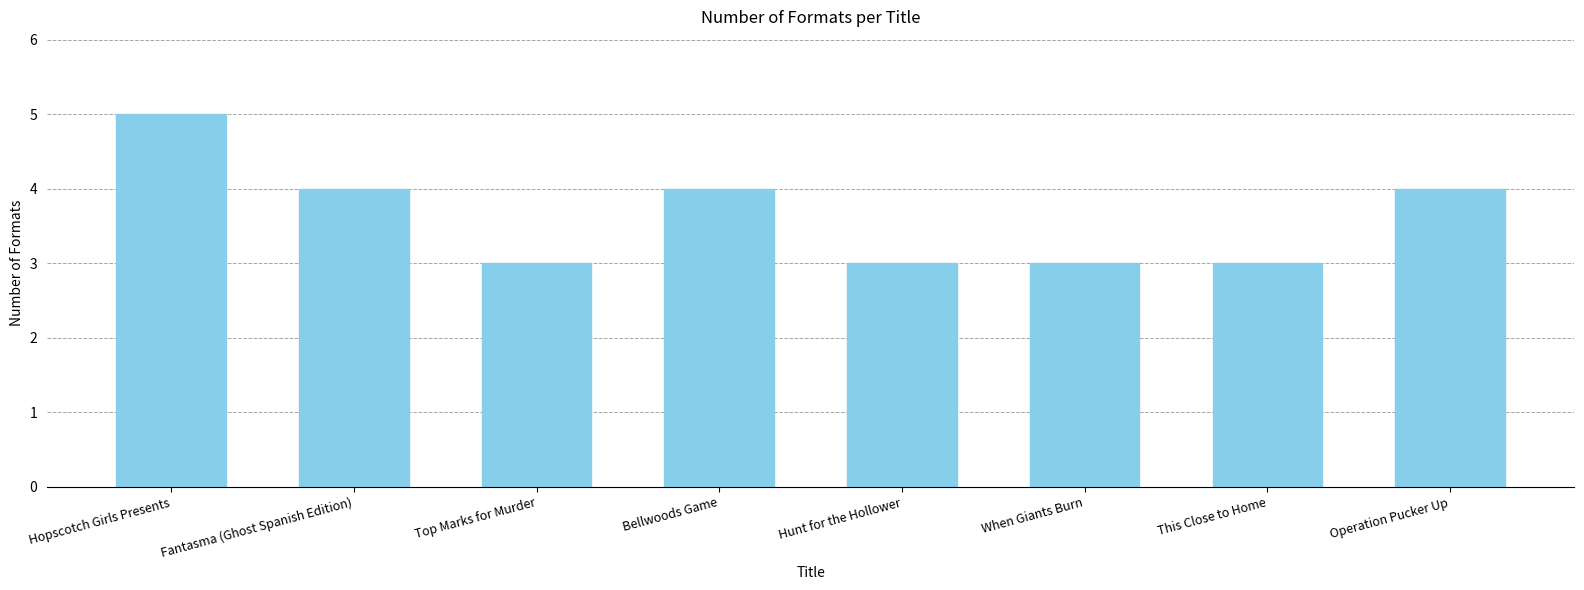

Reading left to right, what are all the values shown in this chart?

Hopscotch Girls Presents=5	Fantasma (Ghost Spanish Edition)=4	Top Marks for Murder=3	Bellwoods Game=4	Hunt for the Hollower=3	When Giants Burn=3	This Close to Home=3	Operation Pucker Up=4